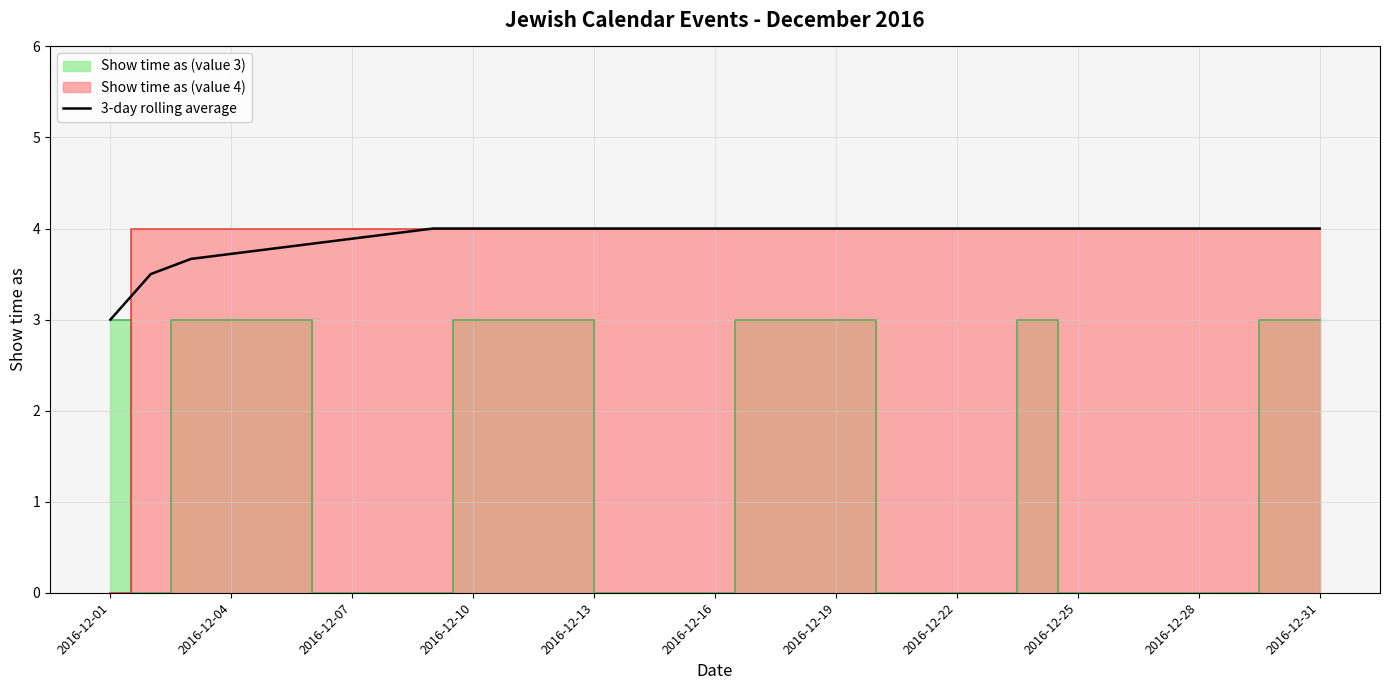

How many values are between 4 and 5?

13